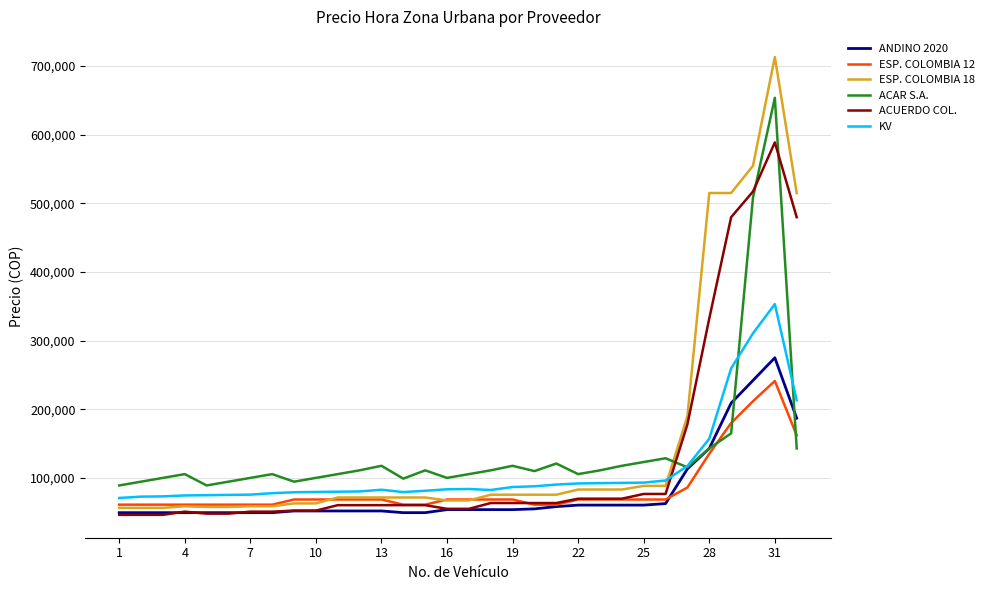

What are all the series names shown in the legend?

ANDINO 2020, ESP. COLOMBIA 12, ESP. COLOMBIA 18, ACAR S.A., ACUERDO COL., KV